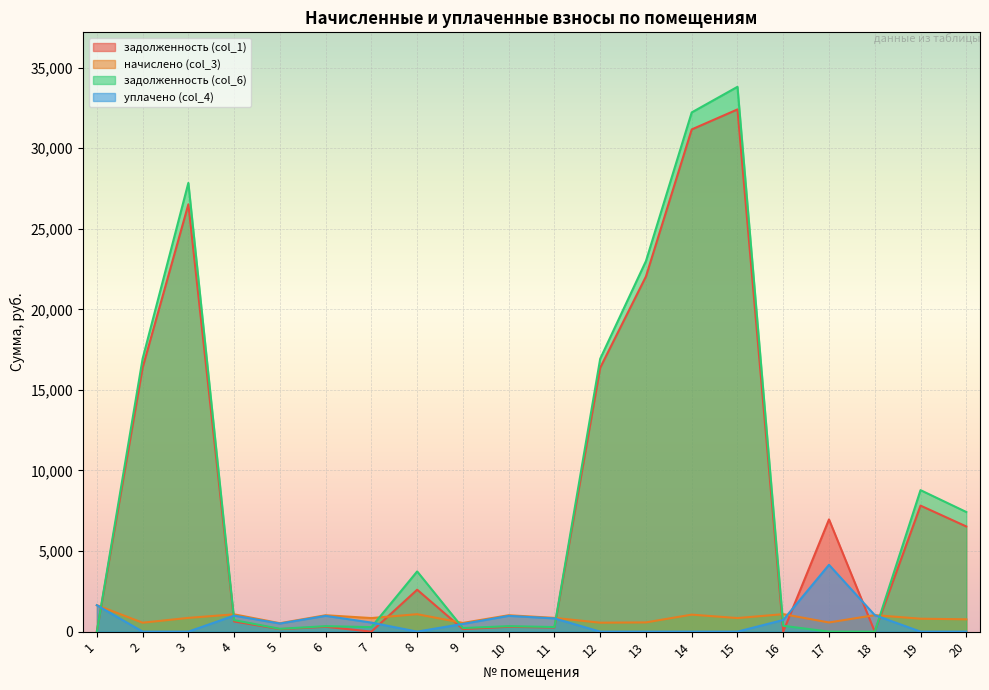

What is the total value across all series at 4?

3411.6